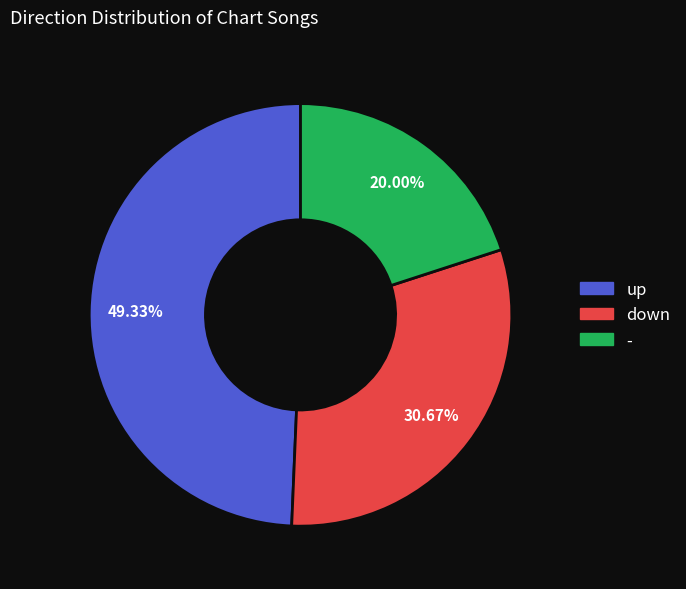

Rank the categories by value from highest to lowest.

up, down, -